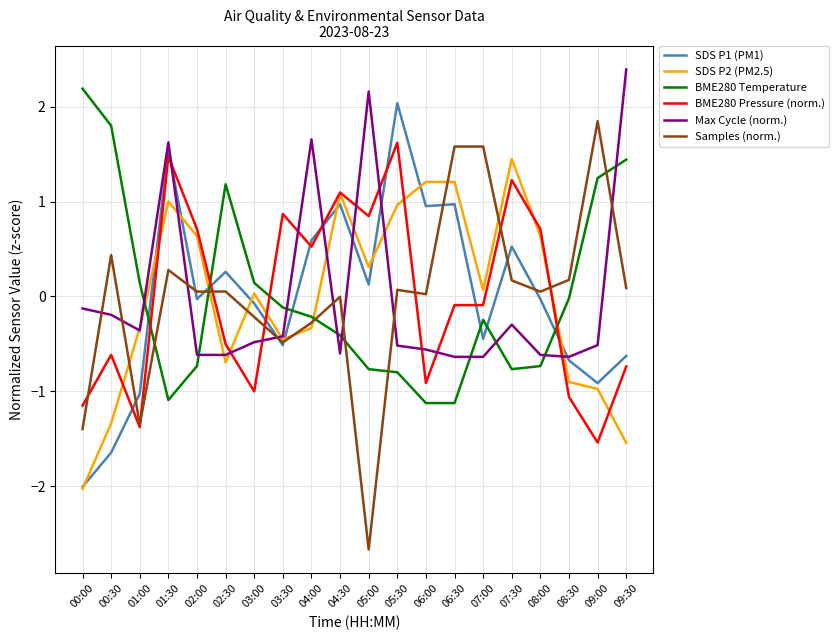

True or false: BME280 Pressure (norm.) has a value of 0.8 at 05:00.

True